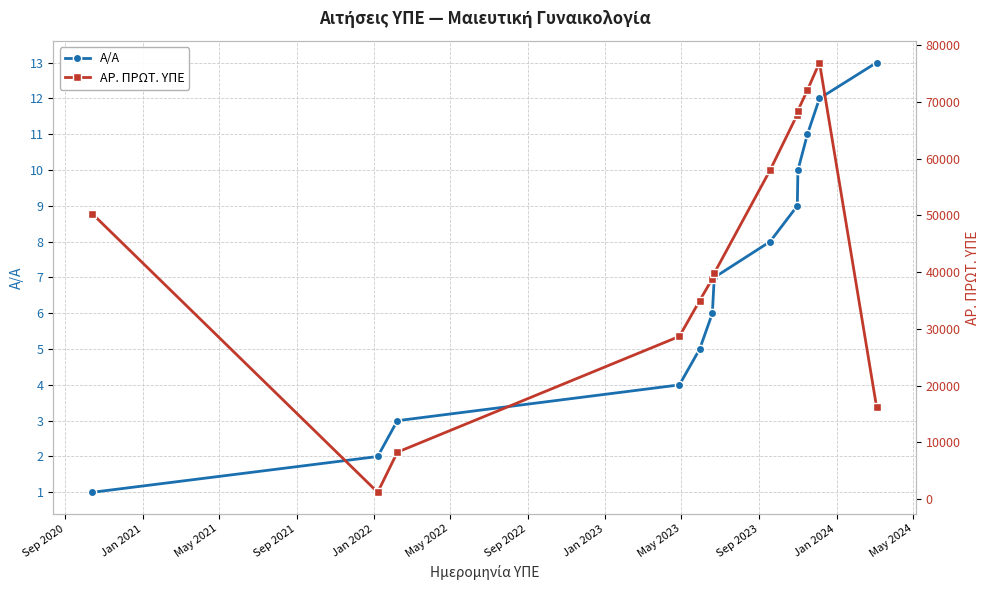

Reading left to right, extract all data points from this chart.

Α/Α: 1	2	3	4	5	6	7	8	9	10	11	12	13
ΑΡ. ΠΡΩΤ. ΥΠΕ: 50248	1189	8259	28669	34975	38840	39798	57946	67766	68465	72089	76913	16289